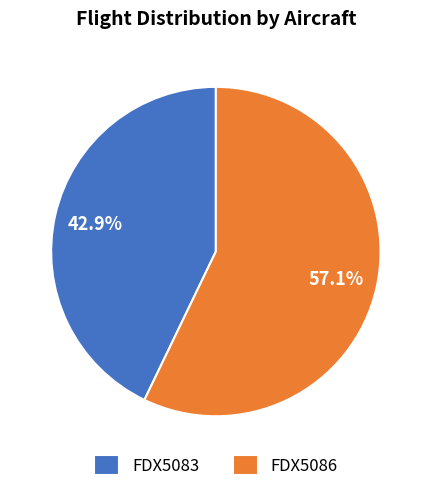

Rank the categories by value from lowest to highest.

FDX5083, FDX5086